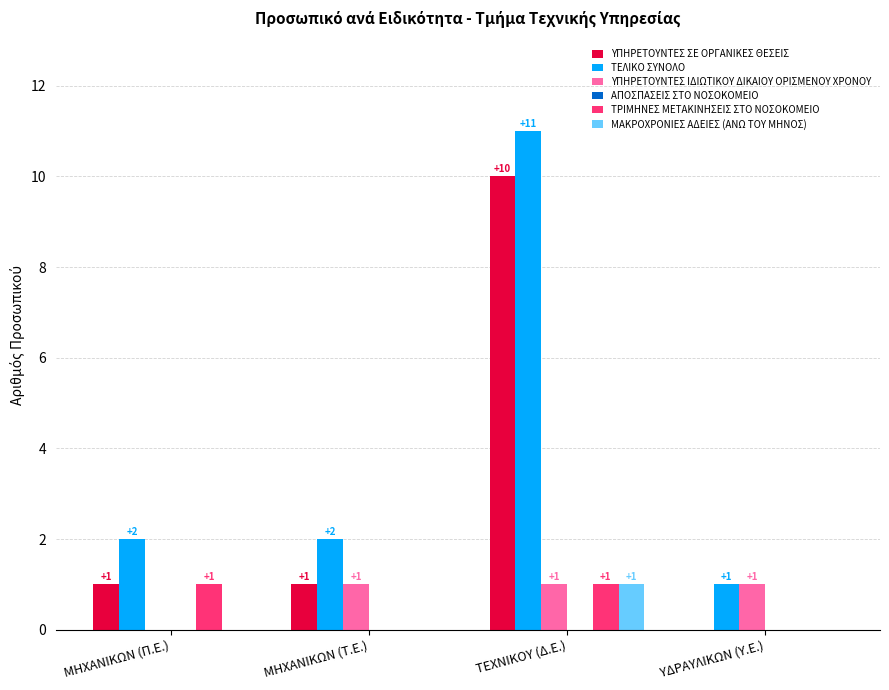

At which label is ΥΠΗΡΕΤΟΥΝΤΕΣ ΙΔΙΩΤΙΚΟΥ ΔΙΚΑΙΟΥ ΟΡΙΣΜΕΝΟΥ ΧΡΟΝΟΥ closest to 0?

ΜΗΧΑΝΙΚΩΝ (Π.Ε.)